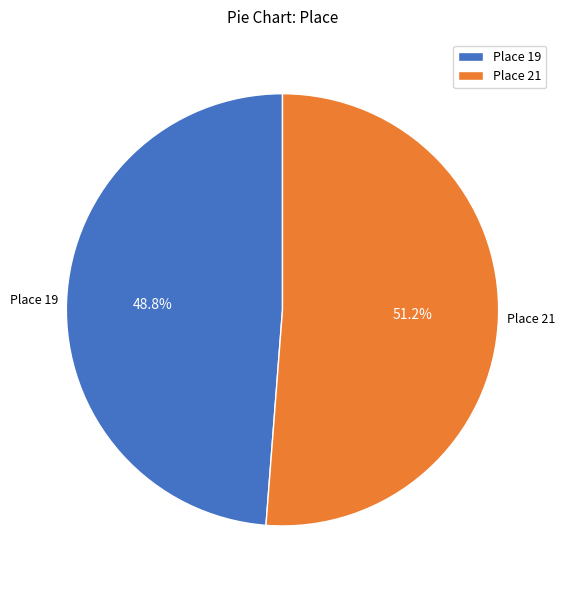

How much of the chart is everything except Place 21?

48.8%